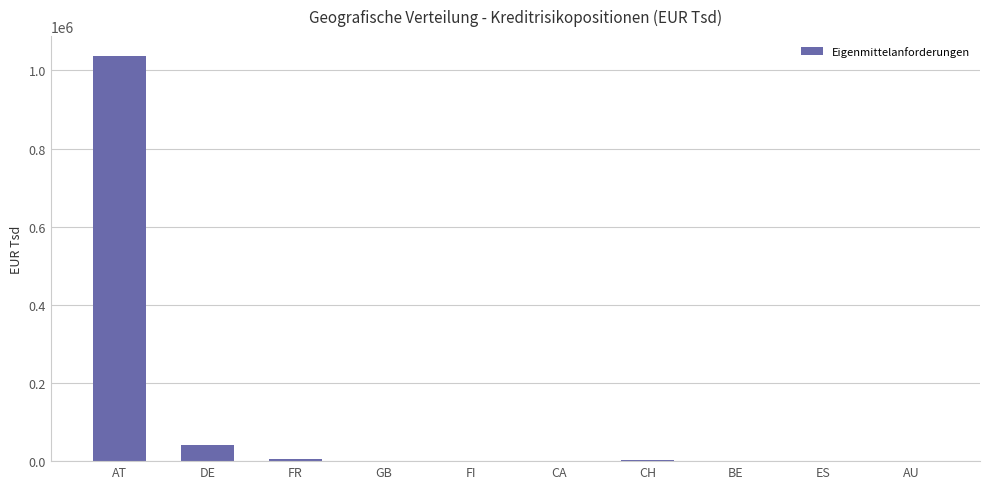

Where is the data nearest to the value 518016?

DE